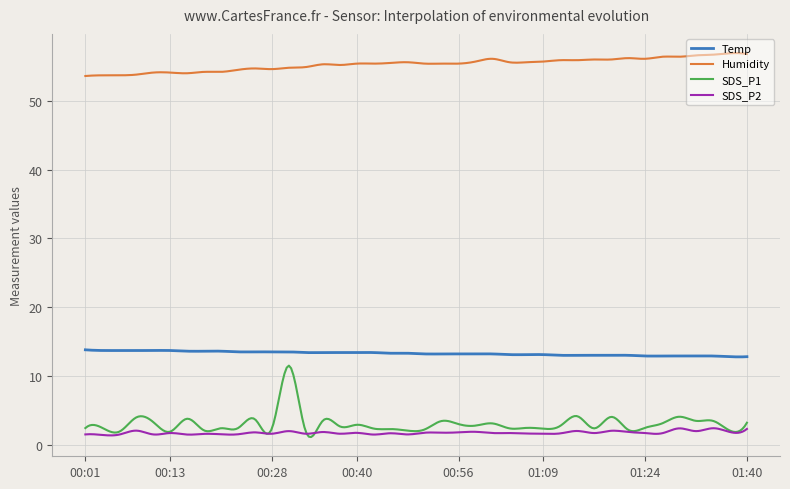

True or false: SDS_P2 and Temp intersect in this chart.

False